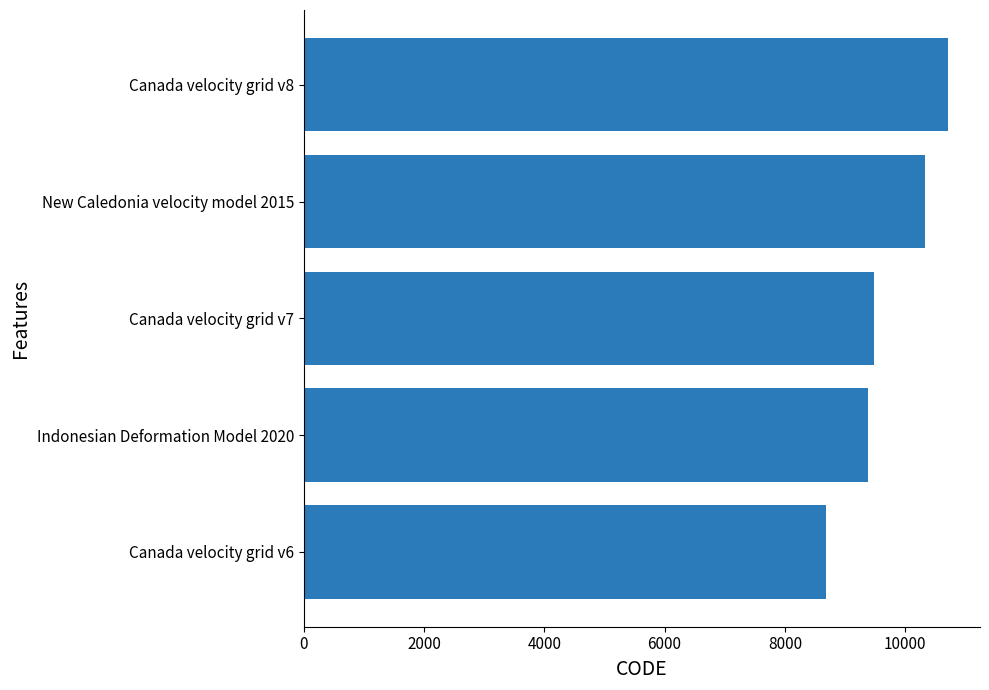

Which has a higher value, Indonesian Deformation Model 2020 or Canada velocity grid v6?

Indonesian Deformation Model 2020